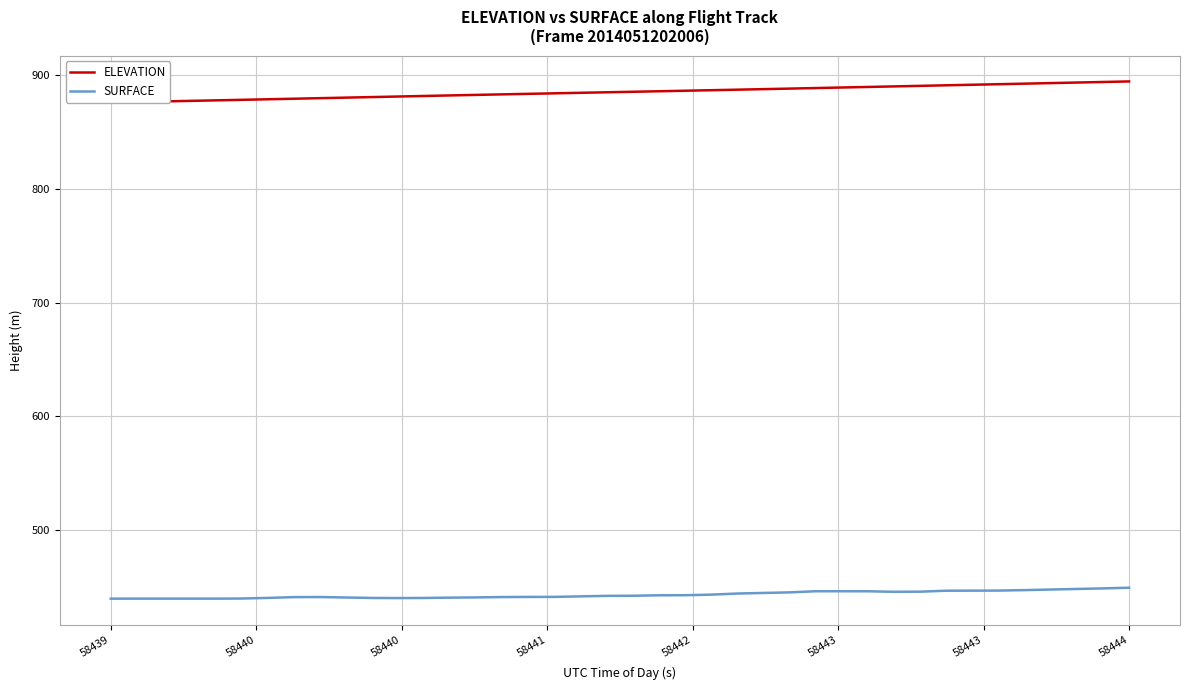

What is the lowest value of the SURFACE series?

440.0